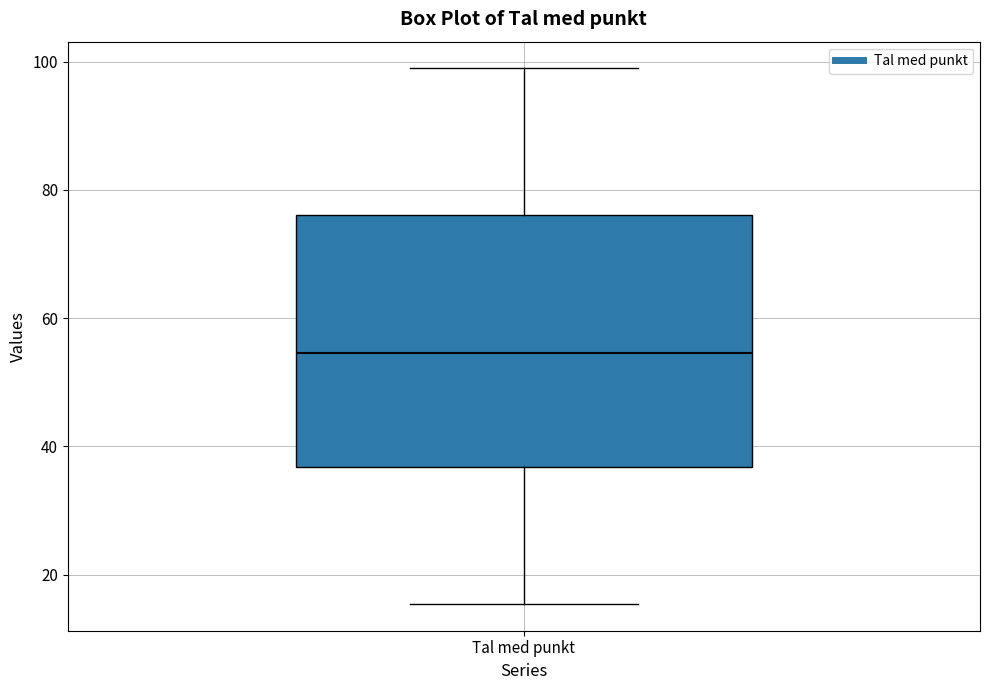

Read this box plot against the y-axis: the position of the median line, the range covered by the box, and the ends of both whiskers. The values are not printed on the chart, so give them approximately, as read against the axis.

median 54, box 36 to 76, whiskers 16 to 98